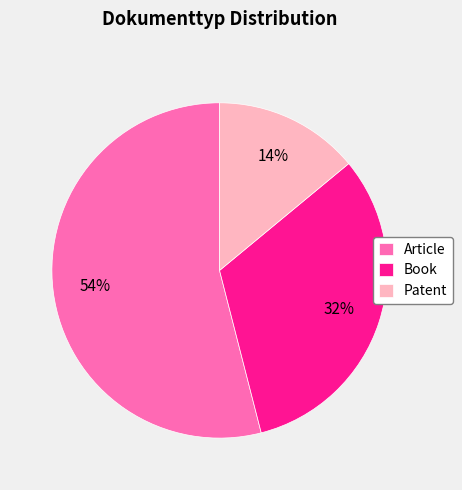

How many slices are in this pie chart?

3